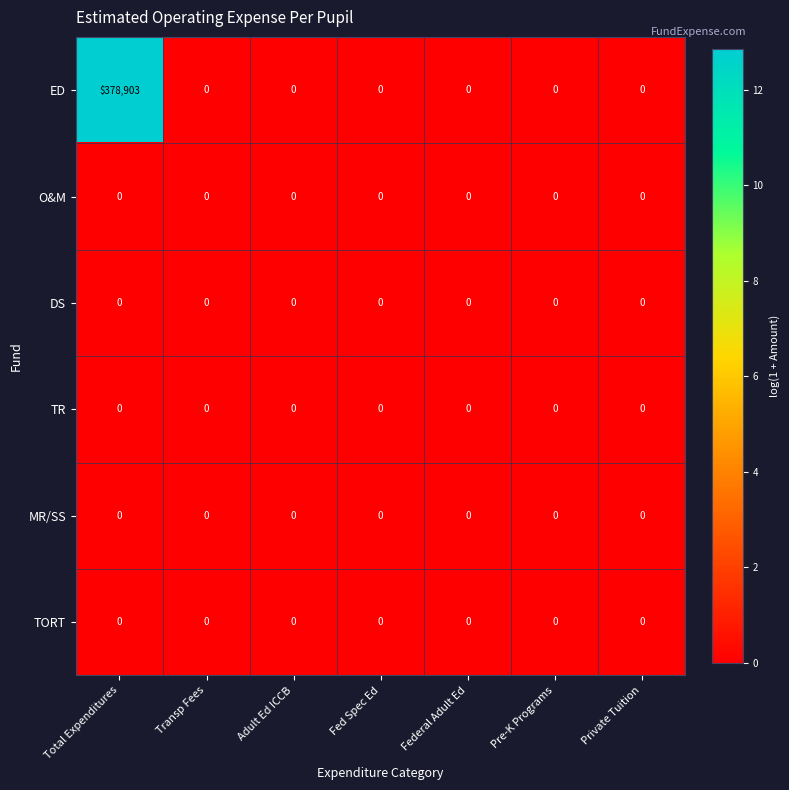

At which category is the sum across all series the highest?

Total Expenditures